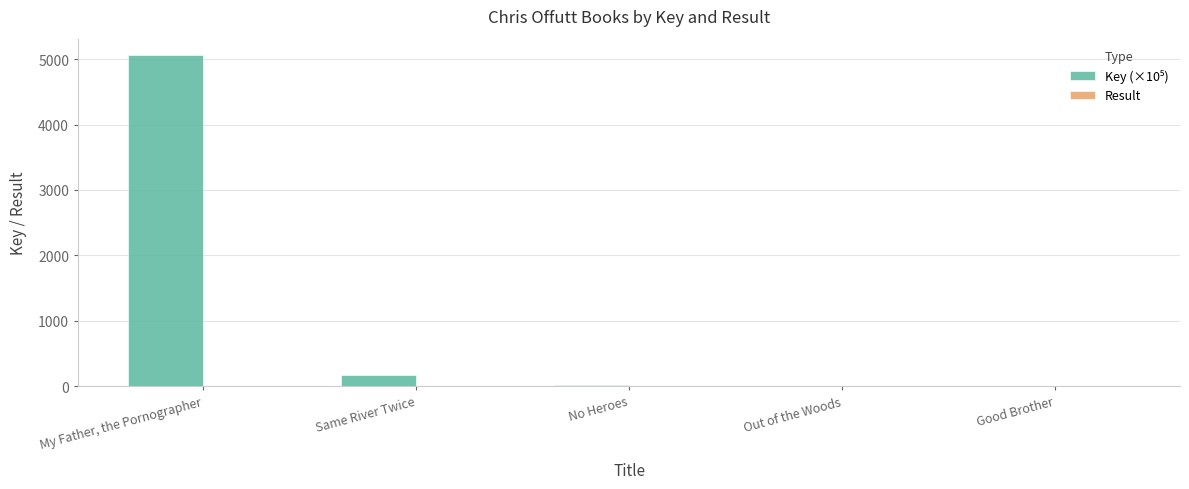

At which category is the sum across all series the highest?

My Father, the Pornographer